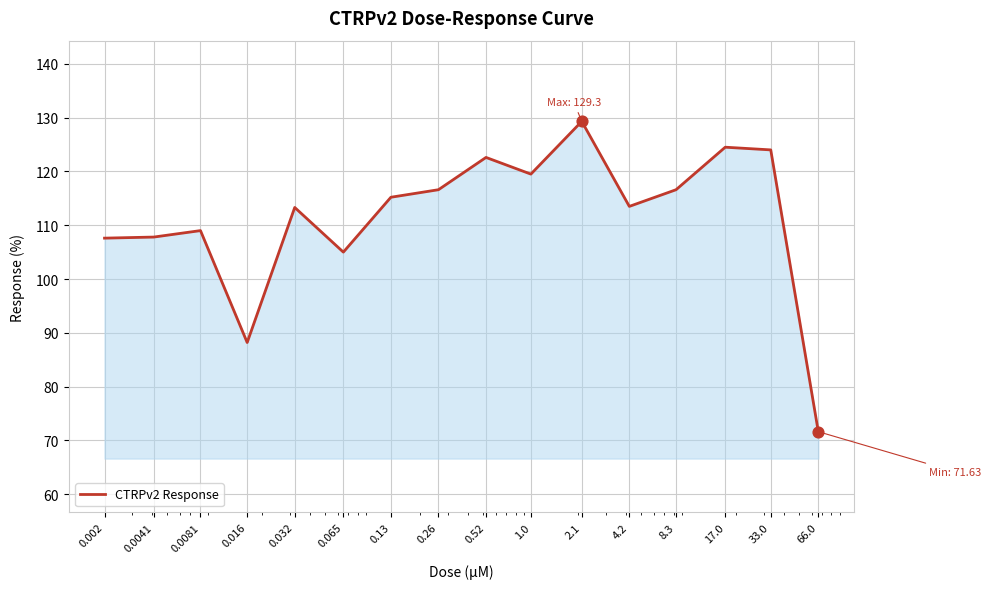

What is the maximum value shown in the chart?

129.3